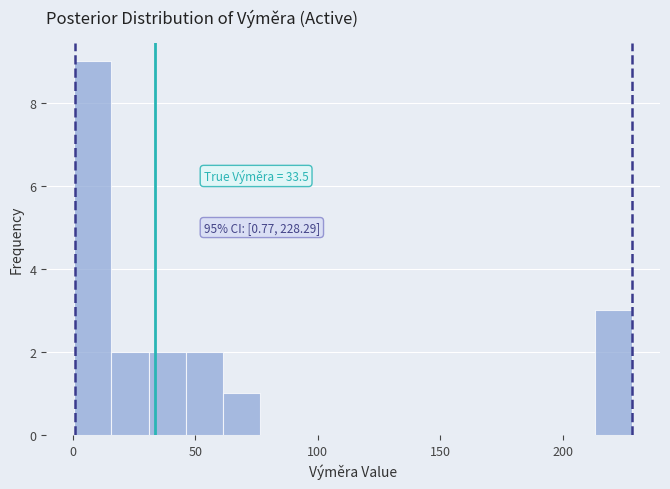

Around what value on the x-axis is the tallest bar? Give the approximate position of its centre, as read against the axis.

10